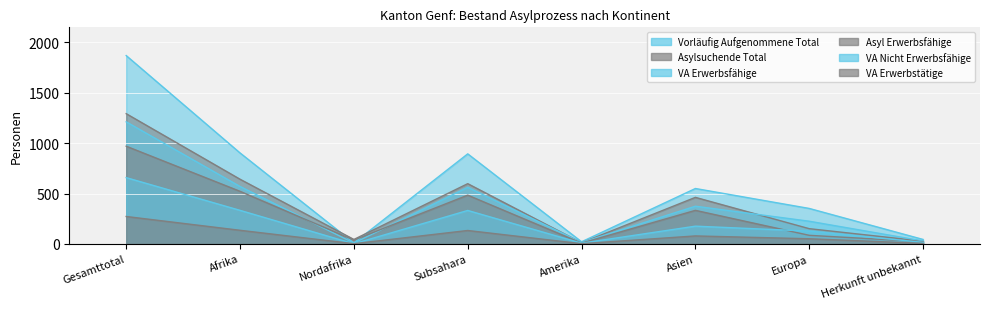

List the labels in order of VA Erwerbstätige value, smallest first.

Nordafrika, Amerika, Herkunft unbekannt, Europa, Asien, Subsahara, Afrika, Gesamttotal